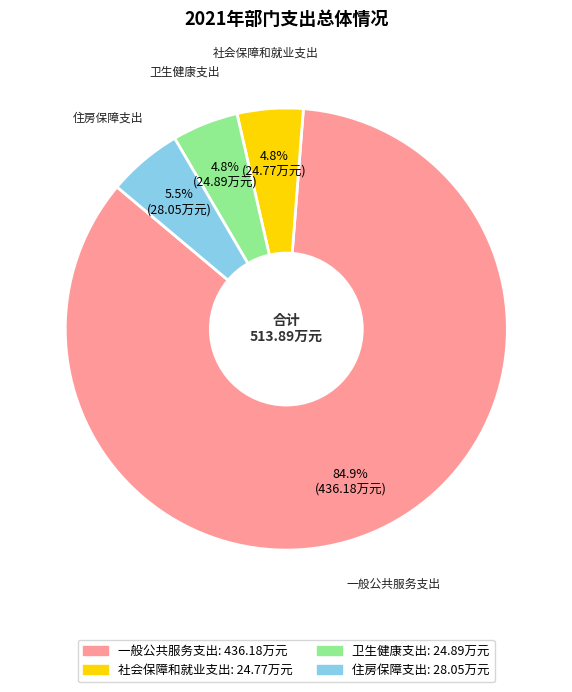

What is the largest slice in the pie chart?

一般公共服务支出